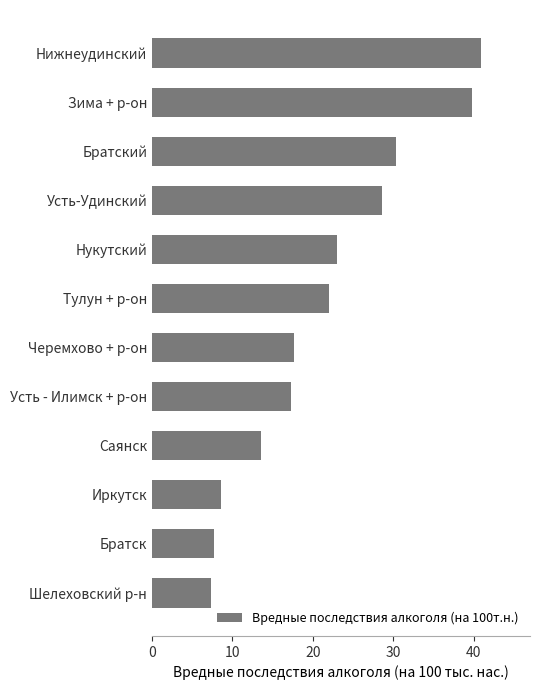

What is the ratio of the value at Нукутский to the value at Братский?

0.8